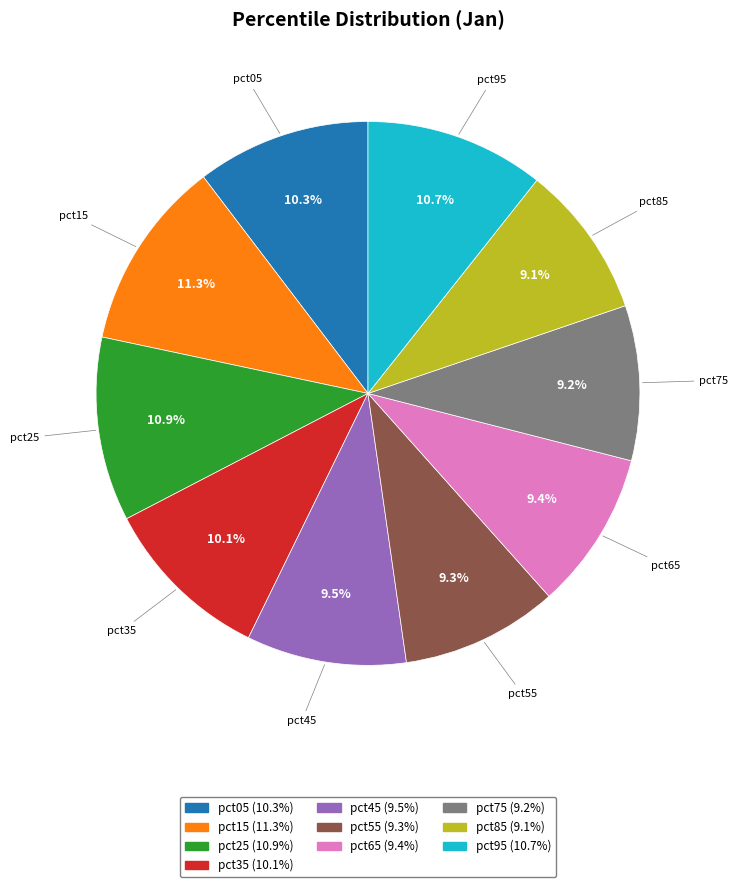

To the nearest percent, what is the difference between the pct55 and pct15 slice percentages?

2%